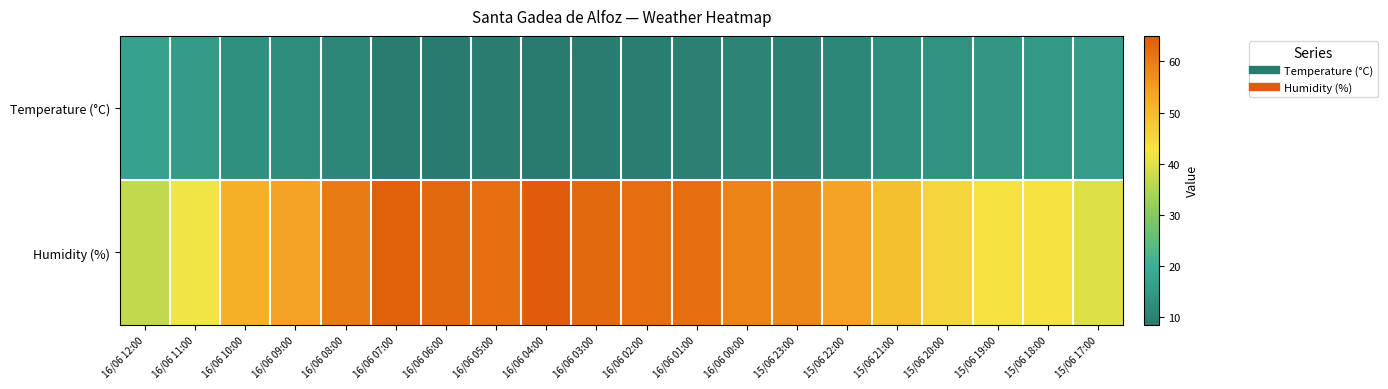

Reading left to right, extract all data points from this chart.

Temperature (°C): 16/06 12:00=17.4	16/06 11:00=15.7	16/06 10:00=13.4	16/06 09:00=12.6	16/06 08:00=11.3	16/06 07:00=9.0	16/06 06:00=8.6	16/06 05:00=8.9	16/06 04:00=8.6	16/06 03:00=9.0	16/06 02:00=9.4	16/06 01:00=9.9	16/06 00:00=10.7	15/06 23:00=10.0	15/06 22:00=11.4	15/06 21:00=13.0	15/06 20:00=13.7	15/06 19:00=14.6	15/06 18:00=15.4	15/06 17:00=16.0
Humidity (%): 16/06 12:00=37.0	16/06 11:00=42.0	16/06 10:00=52.0	16/06 09:00=54.0	16/06 08:00=60.0	16/06 07:00=64.0	16/06 06:00=63.0	16/06 05:00=62.0	16/06 04:00=65.0	16/06 03:00=63.0	16/06 02:00=62.0	16/06 01:00=62.0	16/06 00:00=59.0	15/06 23:00=58.0	15/06 22:00=54.0	15/06 21:00=49.0	15/06 20:00=45.0	15/06 19:00=43.0	15/06 18:00=43.0	15/06 17:00=40.0